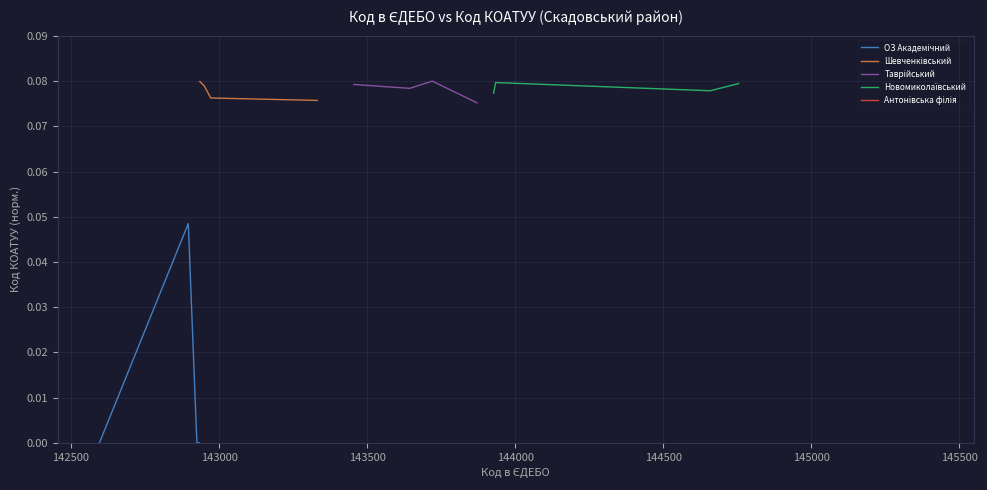

True or false: Таврійський and ОЗ Академічний intersect in this chart.

False